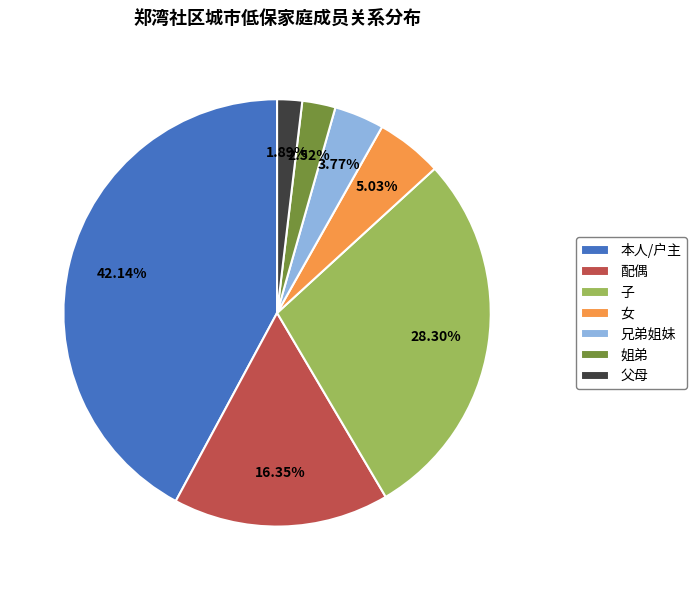

What is the ratio of the value at 兄弟姐妹 to the value at 姐弟?

1.5